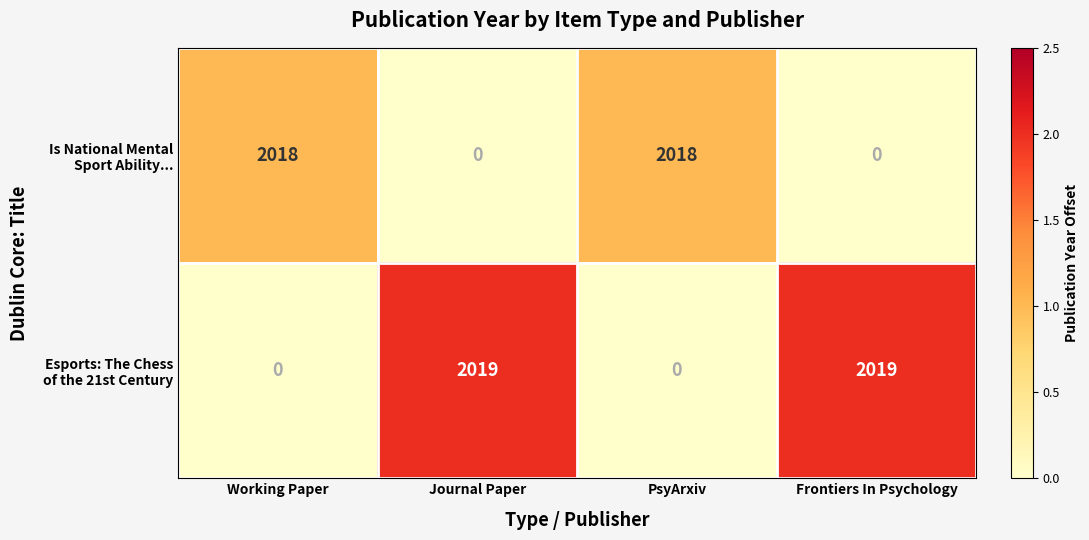

What is the difference between the highest and lowest values at PsyArxiv?

2018